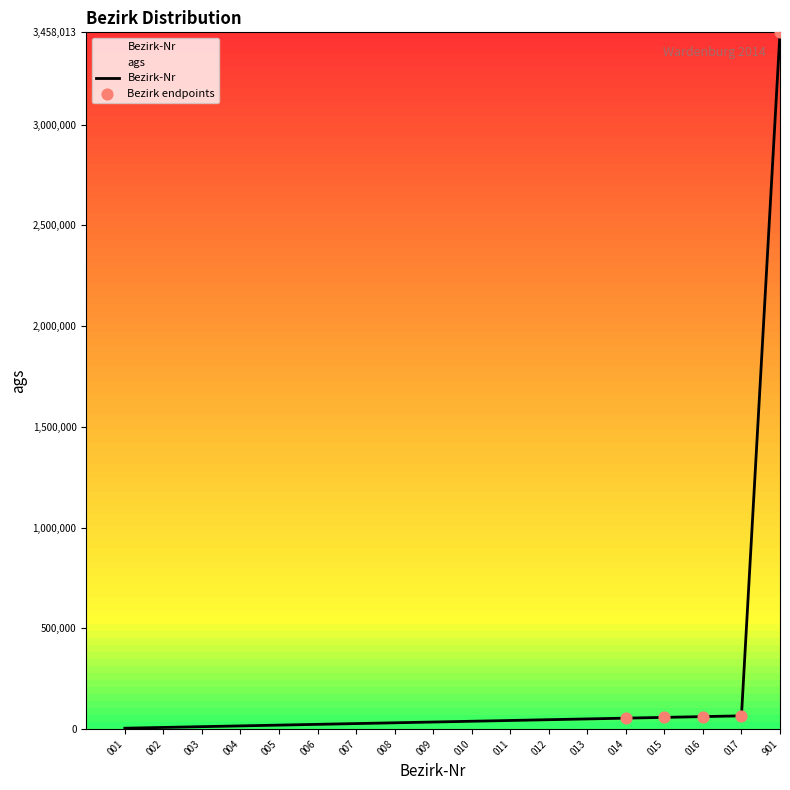

What is the change in value from 006 to 016?

+38379.7